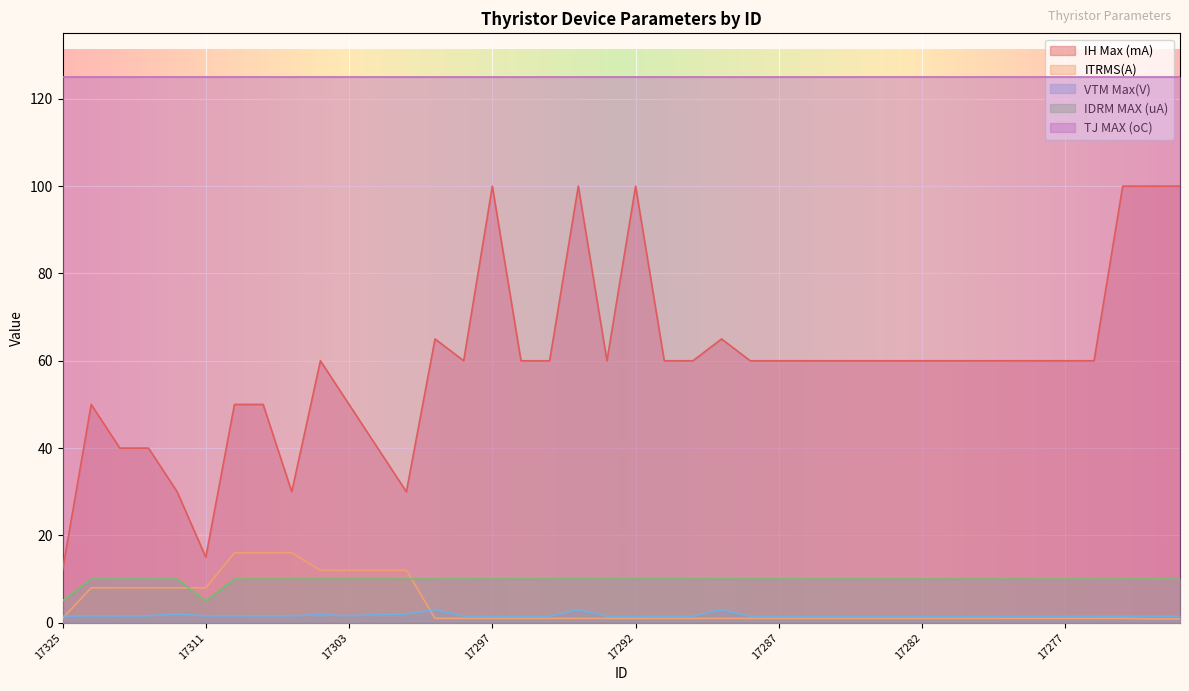

Which category has the lowest value in the VTM Max(V) series?

17325